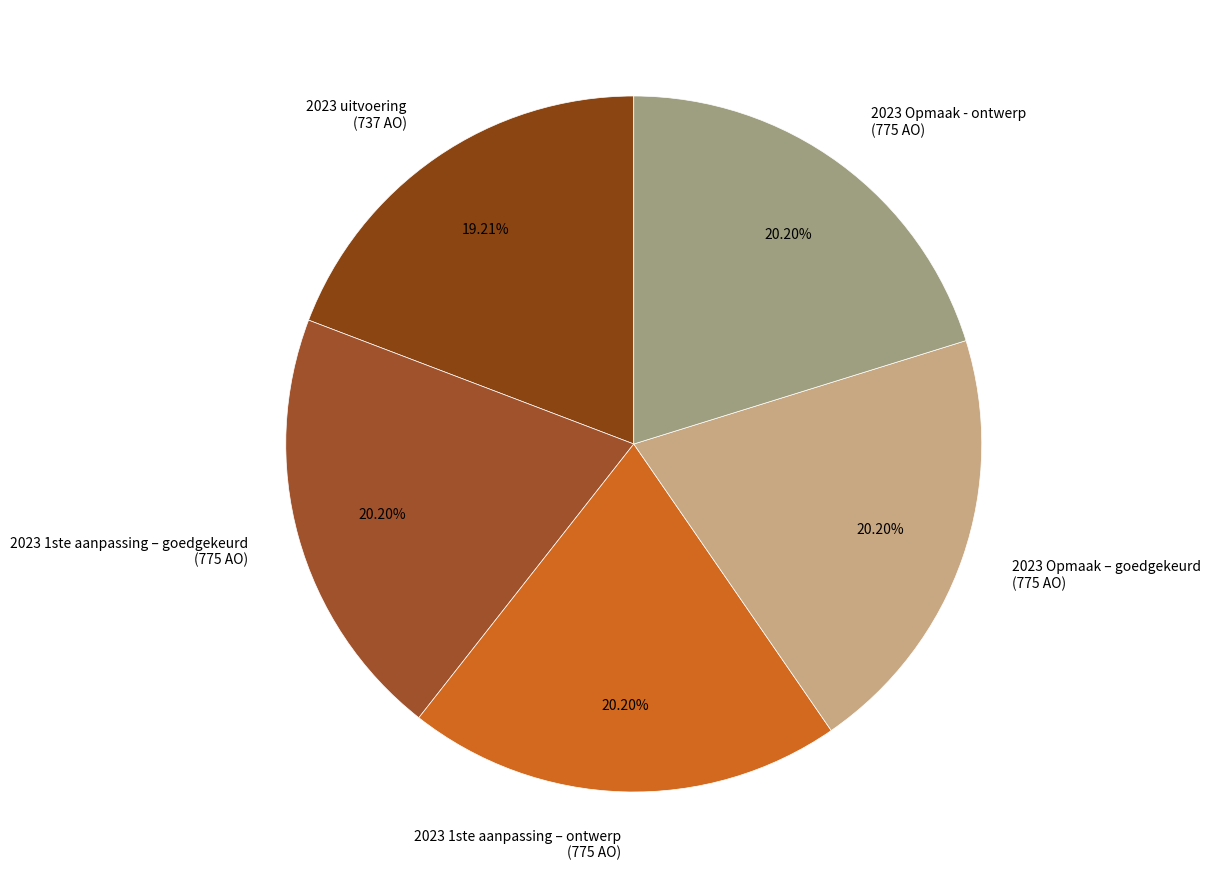

To the nearest percent, what is the difference between the largest and smallest slice percentages?

1%